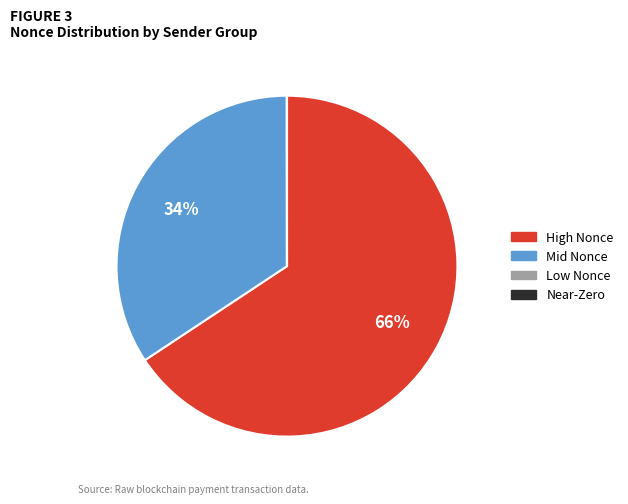

Is there a majority slice in this chart?

Yes